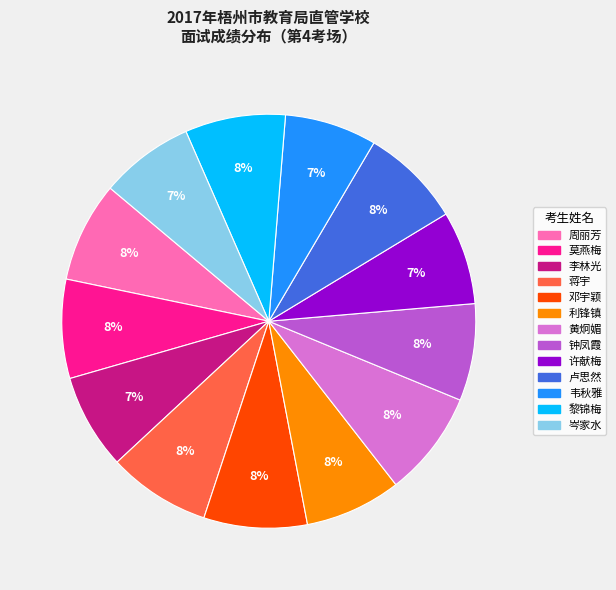

Is there a majority slice in this chart?

No